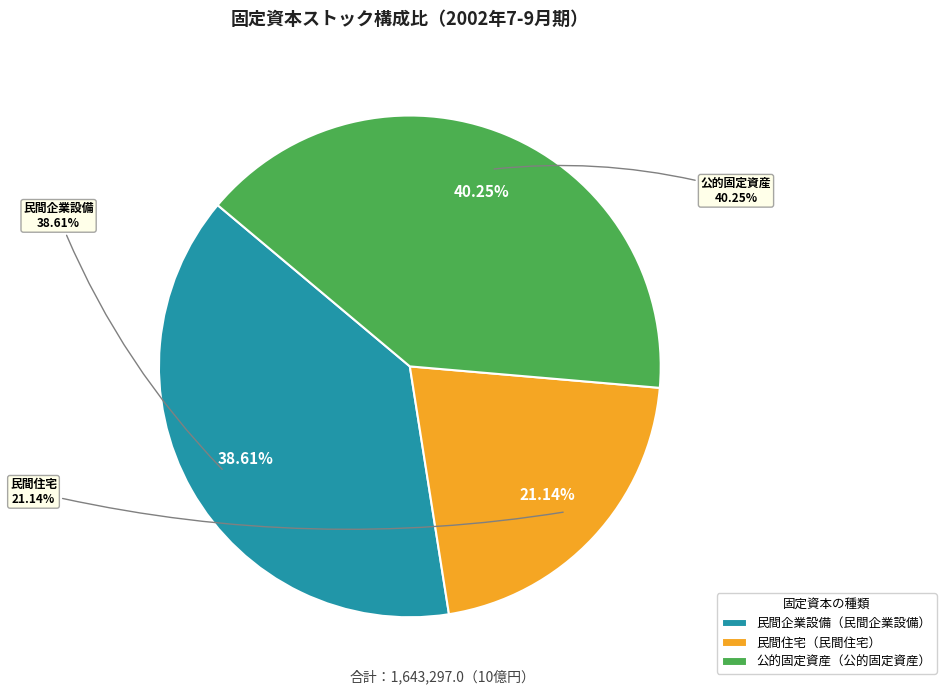

Do 民間企業設備 and 民間住宅 together represent more than half of the pie?

Yes